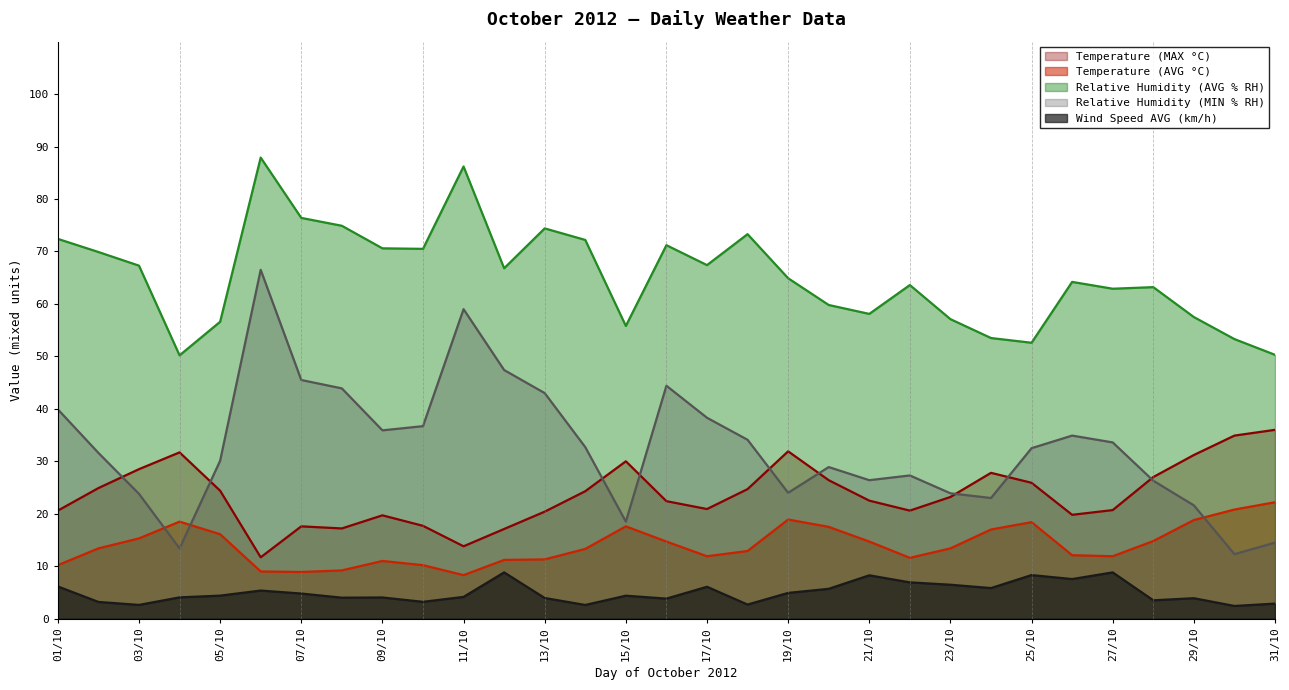

What is the sum of the Relative Humidity (AVG % RH) values at 24/10 and 12/10?

120.3